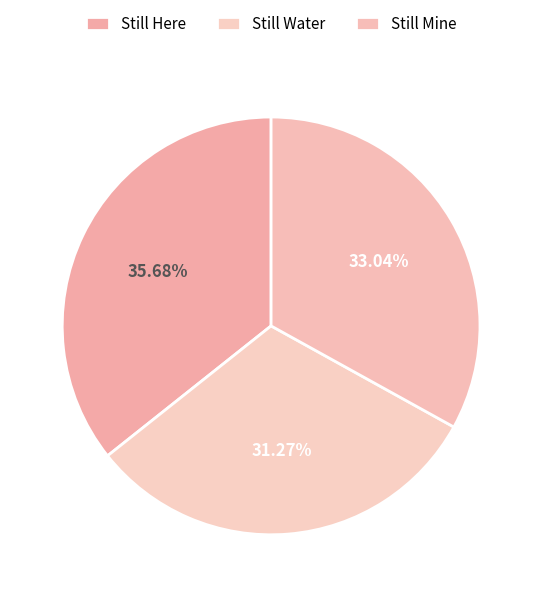

Do Still Water and Still Mine together represent more than half of the pie?

Yes